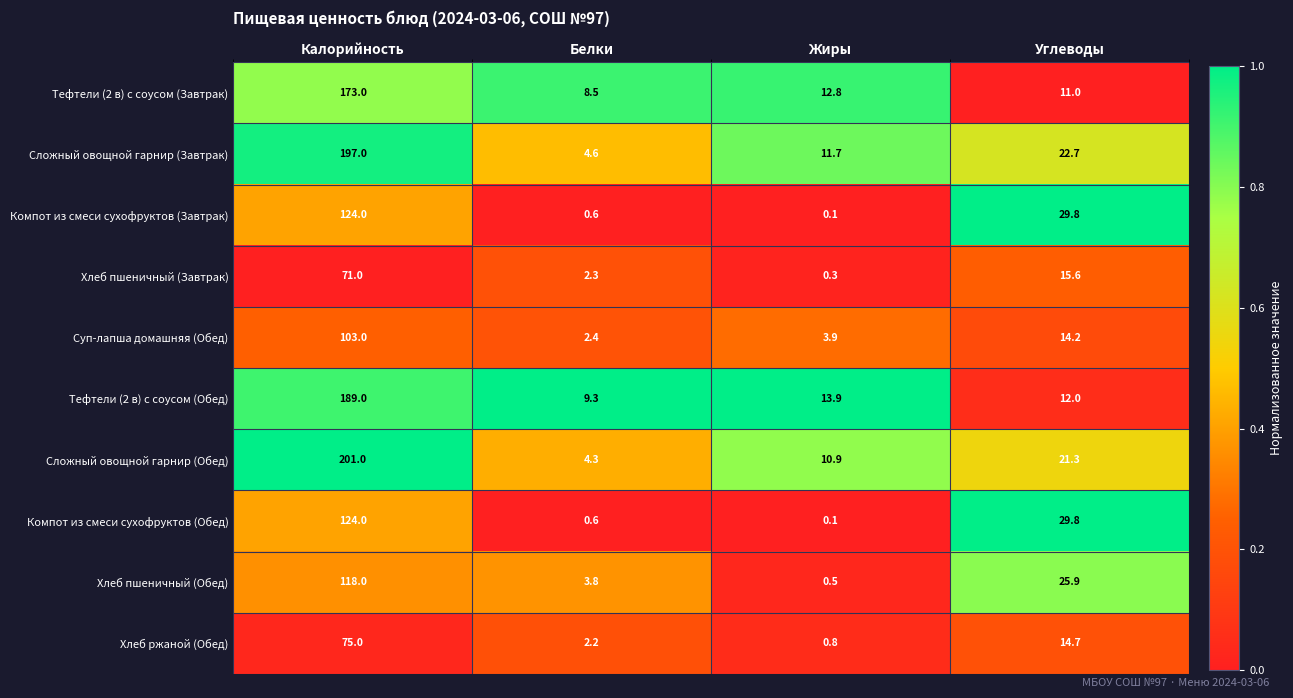

The Сложный овощной гарнир (Завтрак) series shows 3.3 at Жиры. True or false?

False